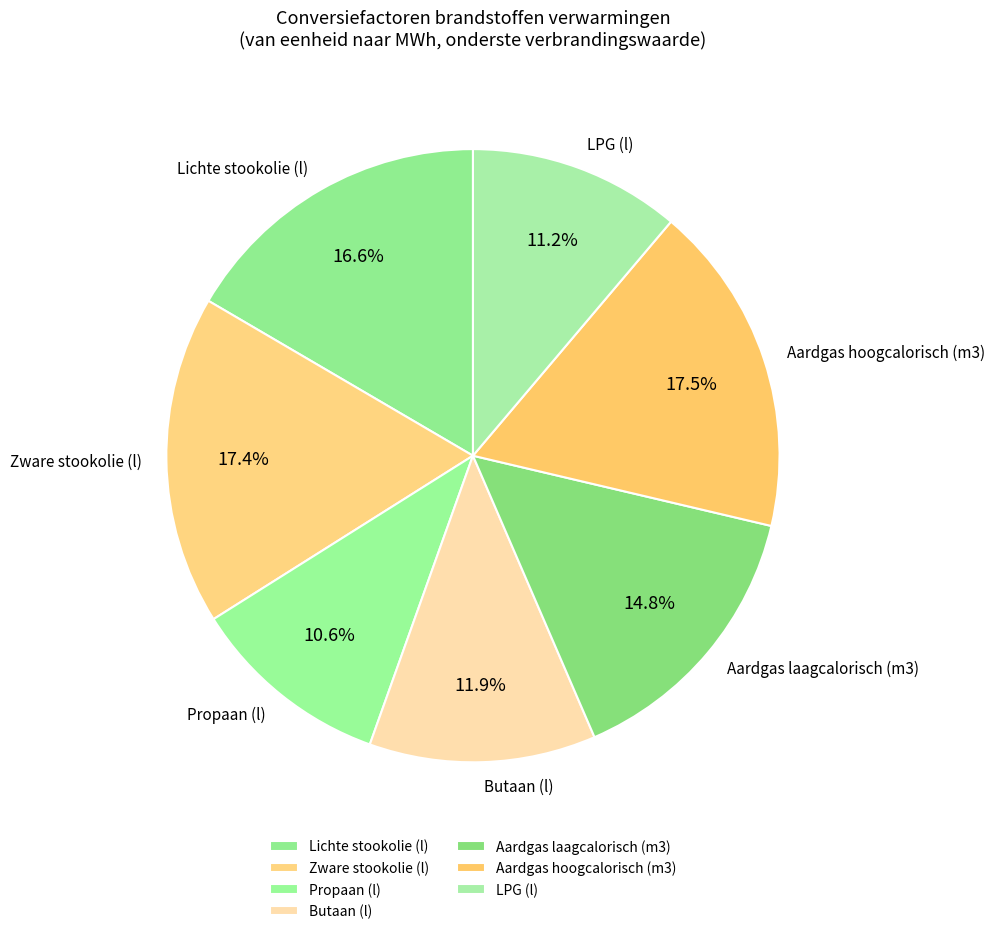

To the nearest percent, what portion does Zware stookolie (l) represent?

17%